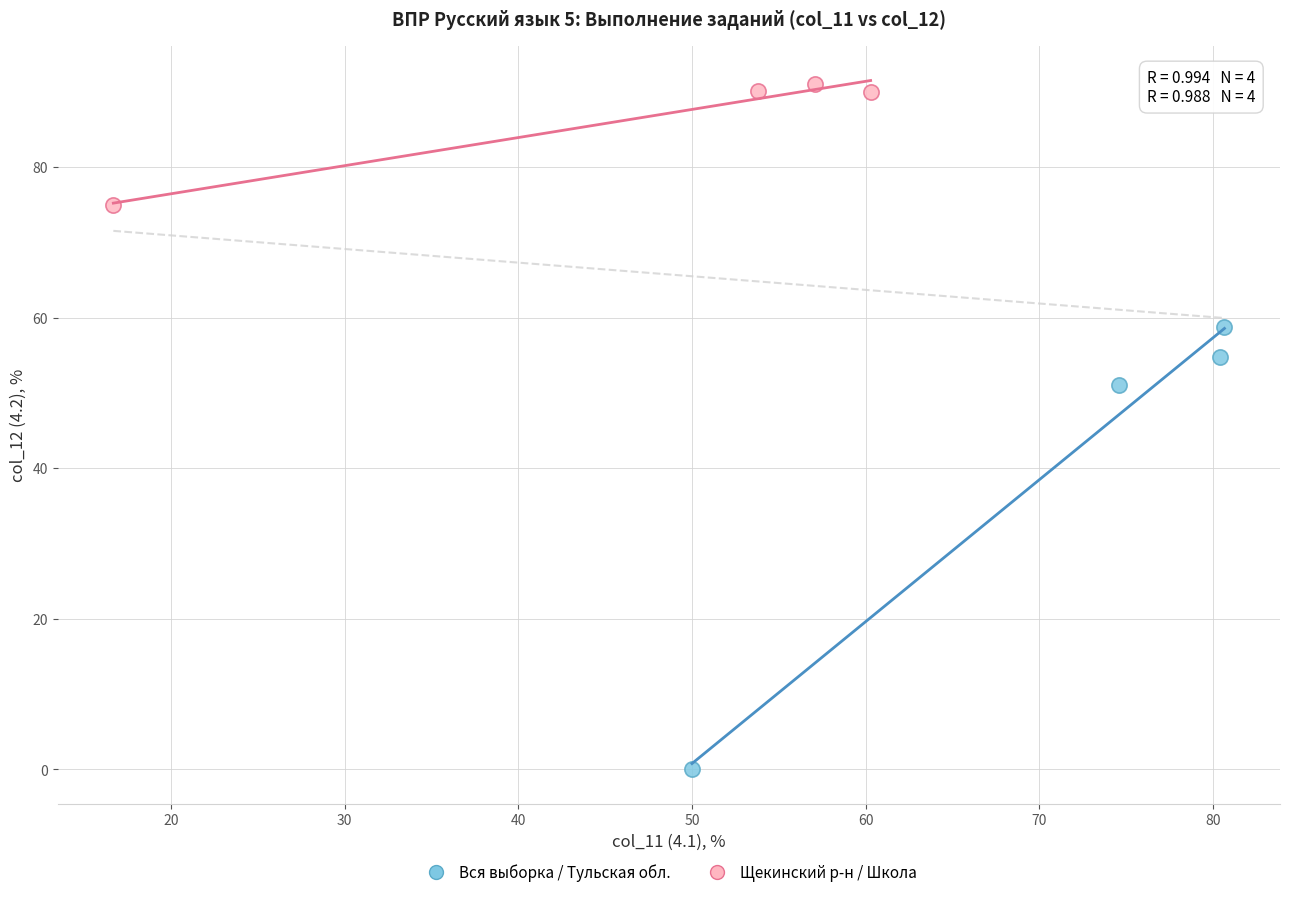

Which series contains the lowest Y value?

Вся выборка / Тульская обл.